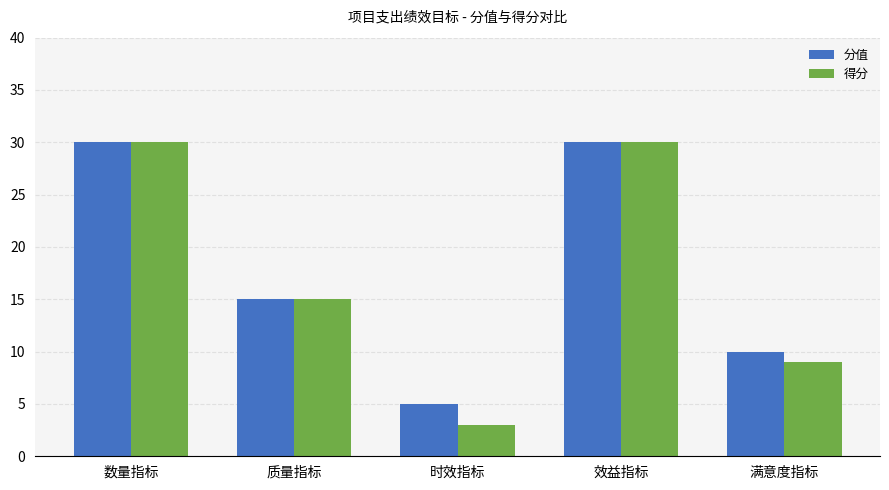

What are all the series names shown in the legend?

分值, 得分